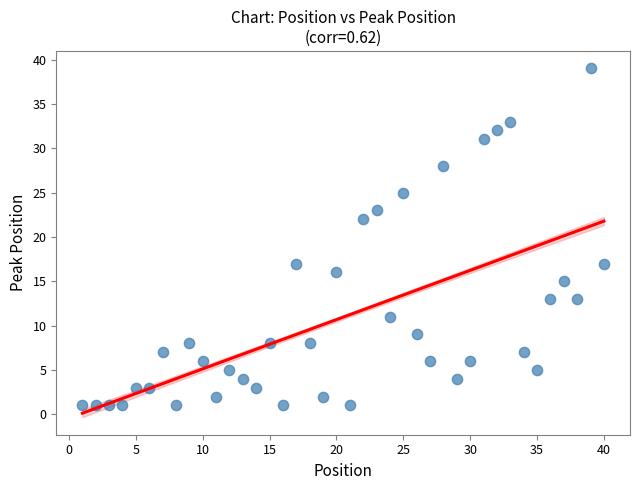

What is the range of Y values (max minus min)?

38